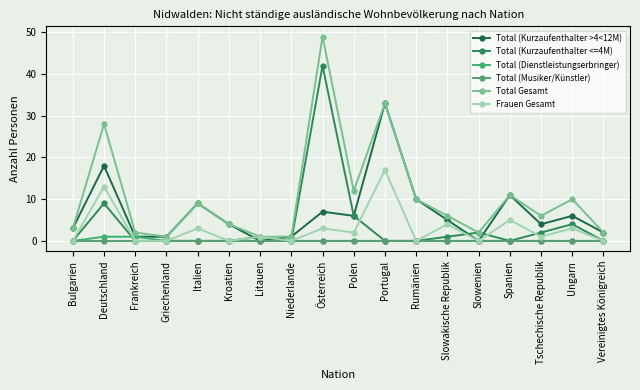

True or false: Total (Kurzaufenthalter <=4M) has a value of 9 at Polen.

False